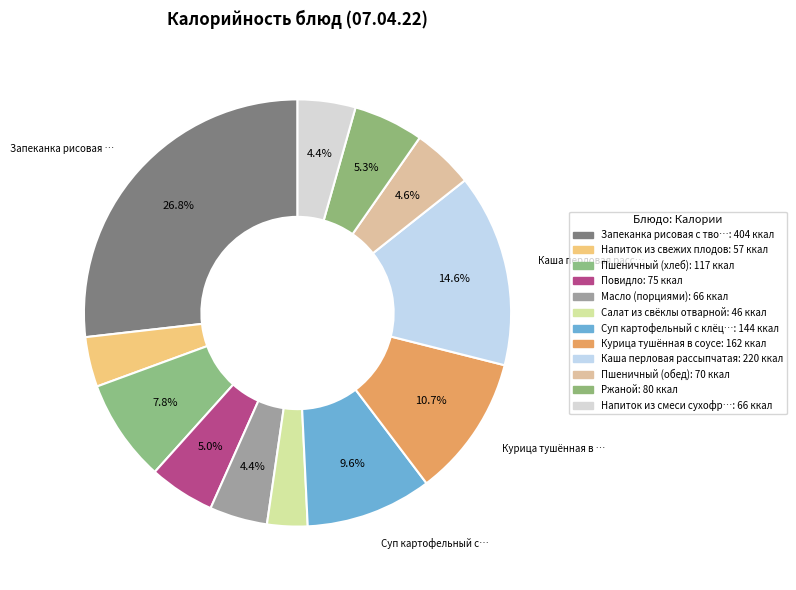

How many slices are in this pie chart?

12